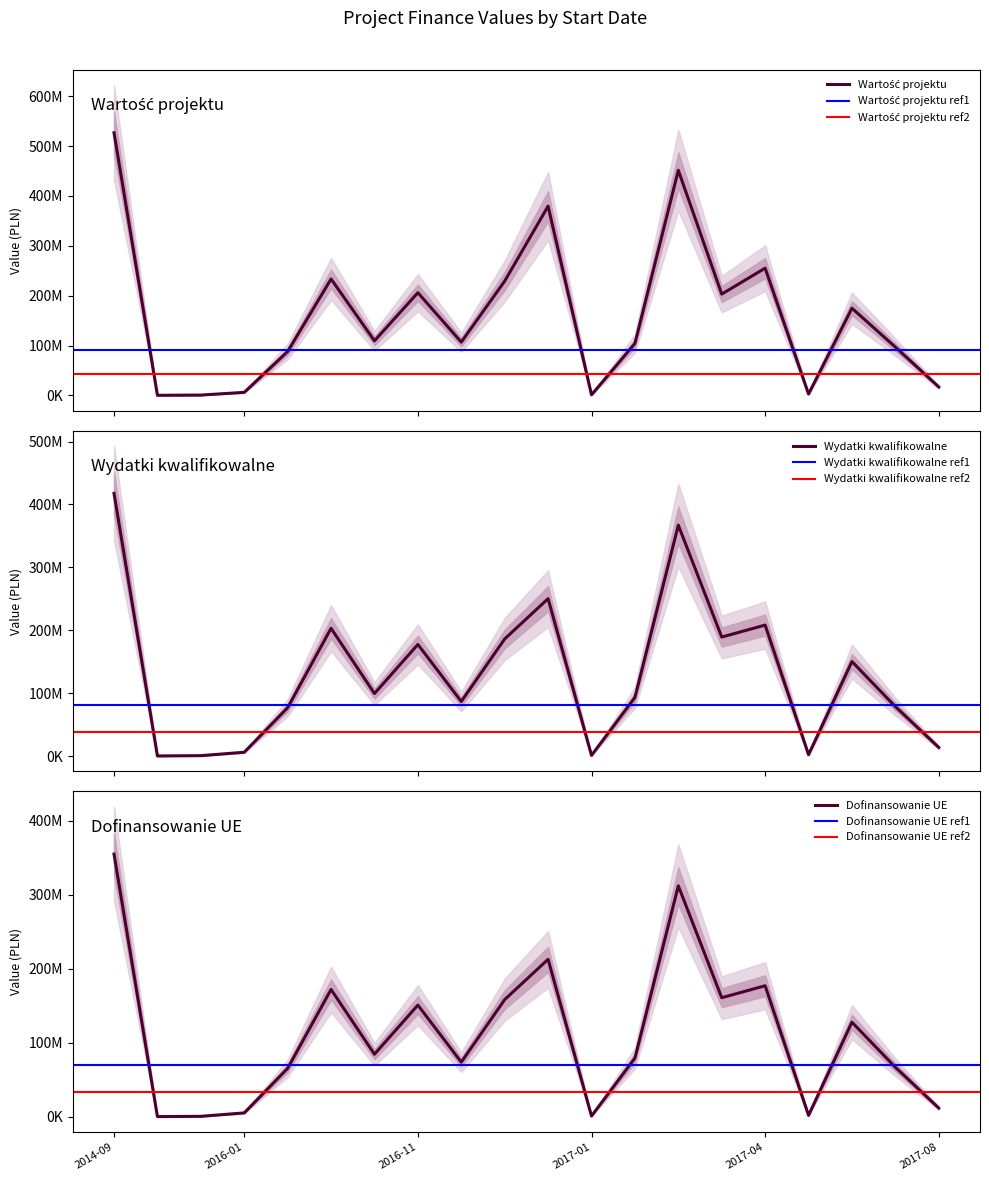

Reading right to left, extract all data points from this chart.

Wartość projektu: 16828347.3	96877757.9	174792889.9	2656800.0	255140223.4	203129064.2	451474436.0	104110399.5	1050000.0	379504753.3	229157347.9	106848738.0	205896181.8	109420808.1	233470002.6	87929157.2	6043483.8	604000.0	146000.0	526722140.7
Wydatki kwalifikowalne: 13681583.1	78601315.4	150214892.3	2160000.0	208182750.2	189178458.2	367052387.0	93110532.3	1050000.0	250225190.4	186146509.0	86708938.2	177404081.2	99359590.1	203078887.9	76870137.8	6043483.8	604000.0	140000.0	417498600.1
Dofinansowanie UE: 11629345.7	66811118.1	127682658.5	1836000.0	176955337.7	160801689.5	311994528.9	79143952.4	892500.0	212691411.9	158224532.7	73702597.5	150793468.9	84455651.5	171901597.6	65339617.2	5136961.3	513400.0	119000.0	354873810.1